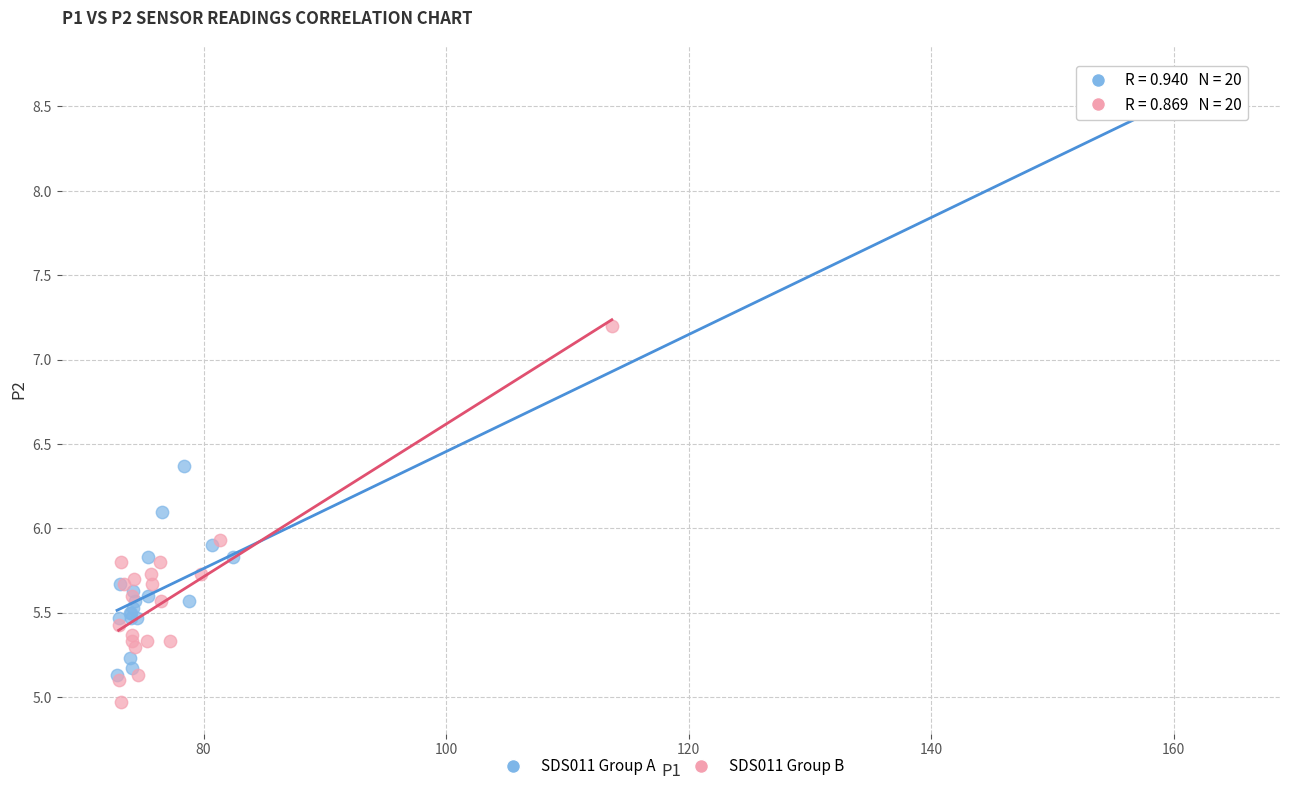

Which series has the widest spread of Y values?

SDS011 Group A